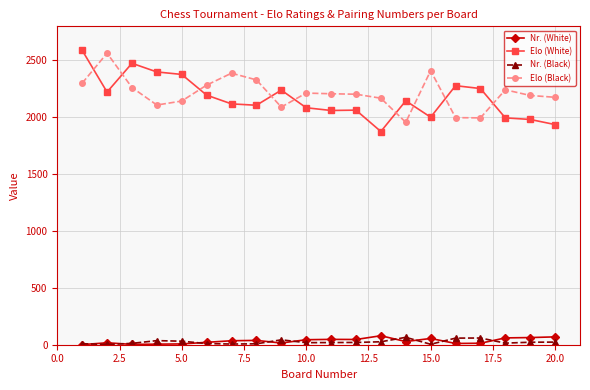

Which series has the widest spread of values?

Elo (White)